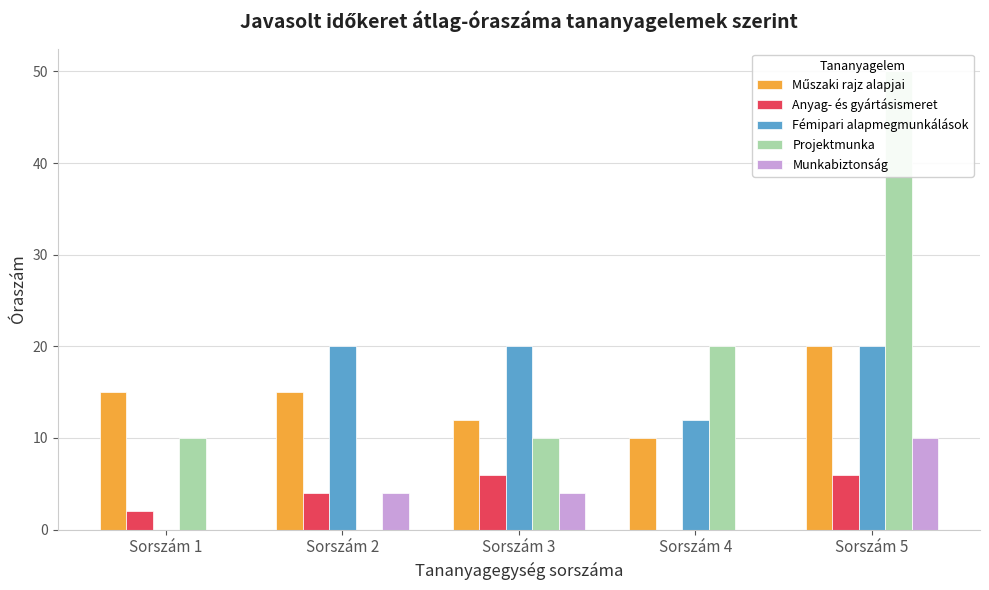

What is the highest value of the Műszaki rajz alapjai series?

20